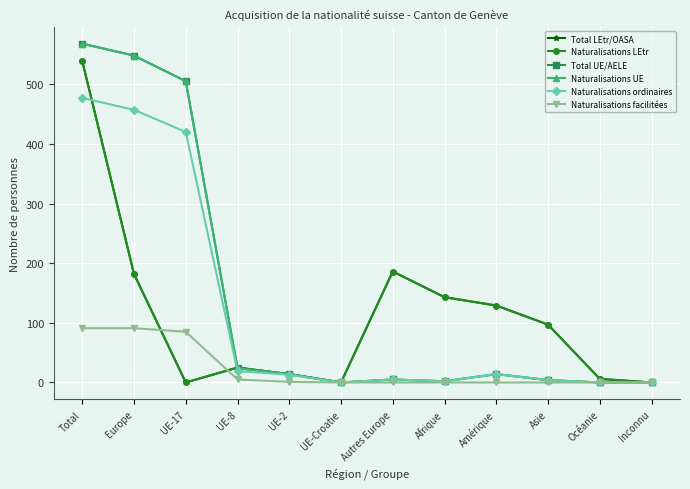

Is it true that Total LEtr/OASA equals 0 at Inconnu?

True